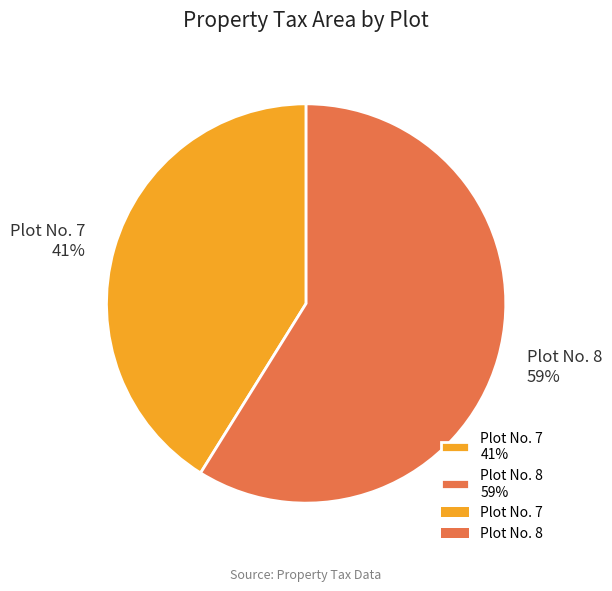

To the nearest percent, what percentage of the pie is Plot No. 7?

41%